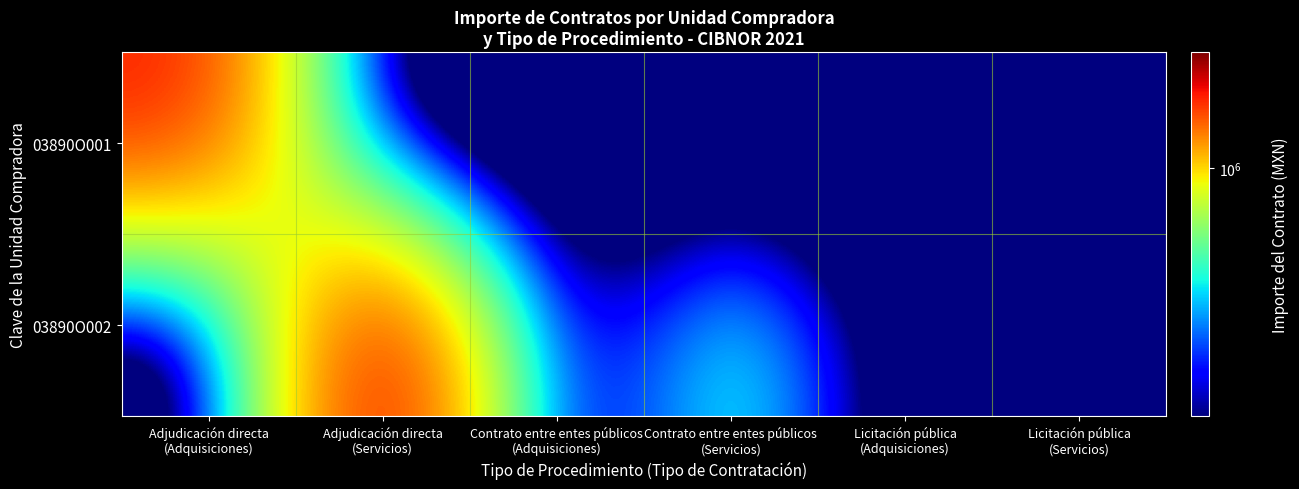

List the series in order of their peak value, lowest first.

03890O001, 03890O002